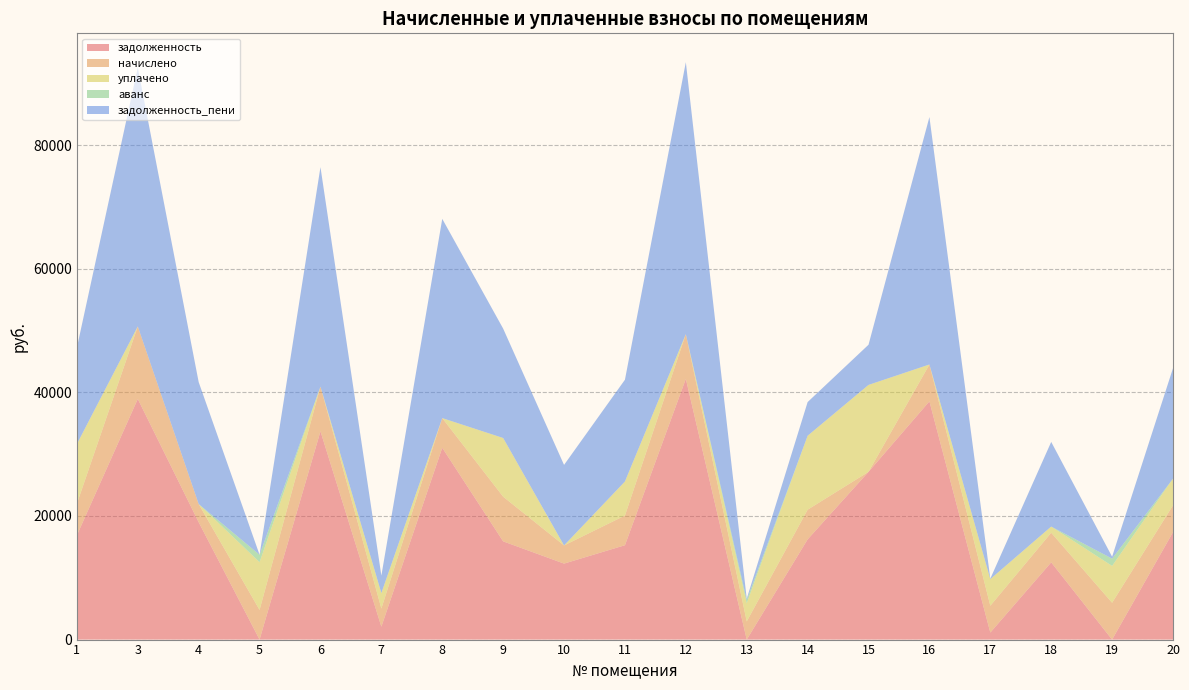

The value of задолженность at 15 is 27147.7. True or false?

True